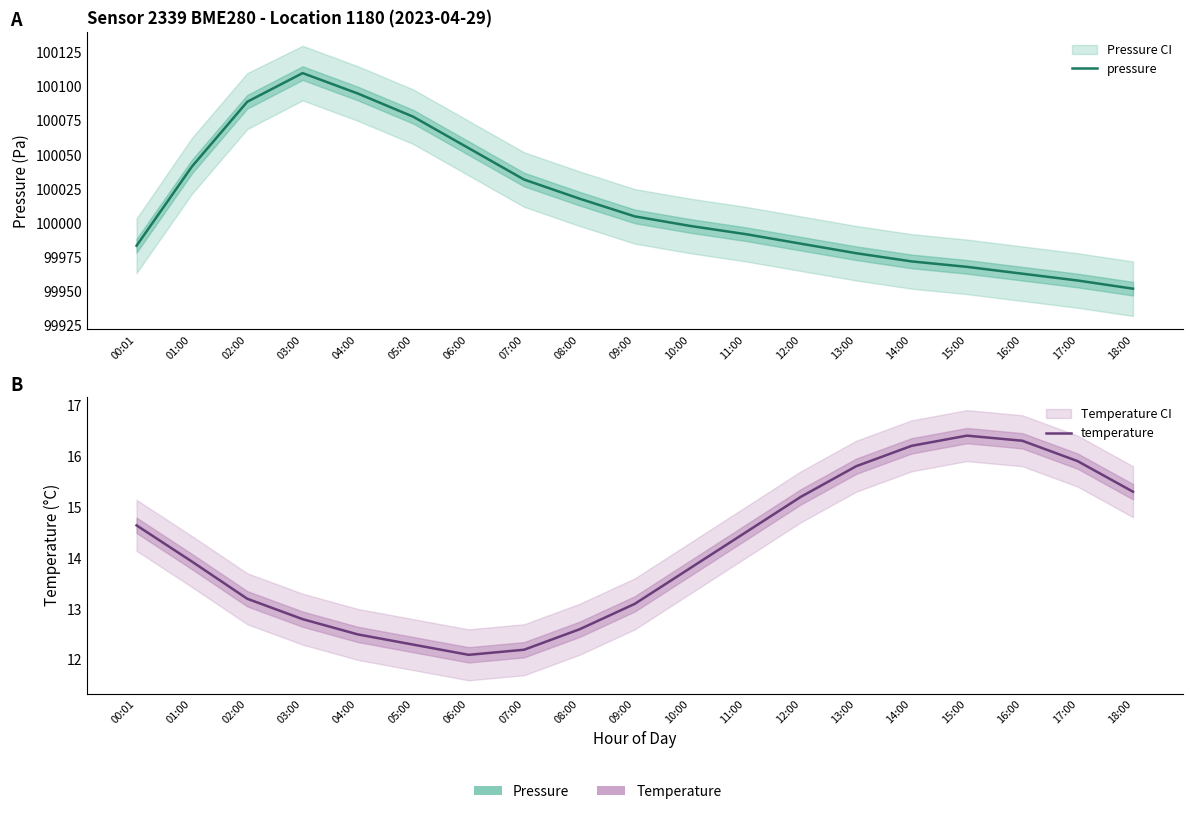

What is the difference between the second highest and second lowest values in the pressure series?

137.0